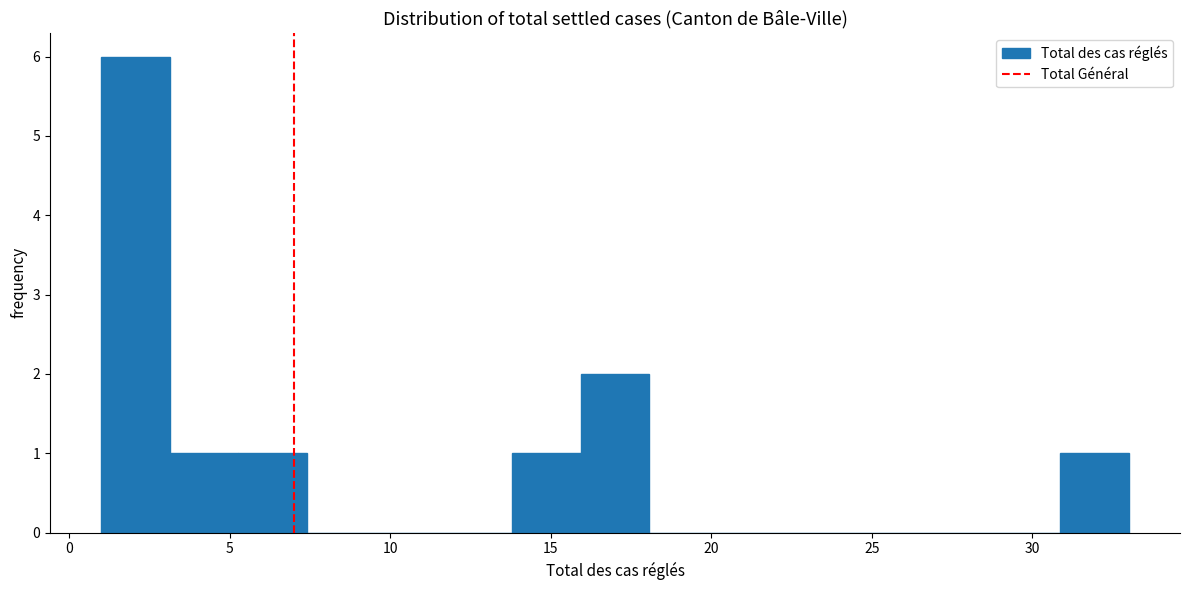

Reading left to right, list every bar in this chart as the range it spans on the x-axis followed by its height. Neither the bar edges nor the heights are printed on the chart, so give them approximately, as read against the axes.

1.0 to 3.0: 6
3.0 to 5.5: 1
5.5 to 7.5: 1
7.5 to 9.5: 0
9.5 to 11.5: 0
11.5 to 14.0: 0
14.0 to 16.0: 1
16.0 to 18.0: 2
18.0 to 20.0: 0
20.0 to 22.5: 0
22.5 to 24.5: 0
24.5 to 26.5: 0
26.5 to 28.5: 0
28.5 to 31.0: 0
31.0 to 33.0: 1